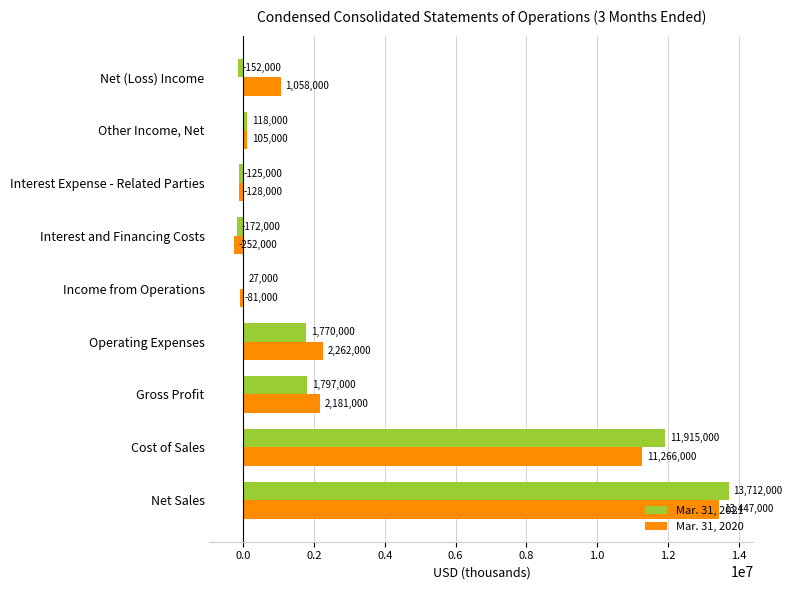

Which series has the largest total across all categories?

Mar. 31, 2020